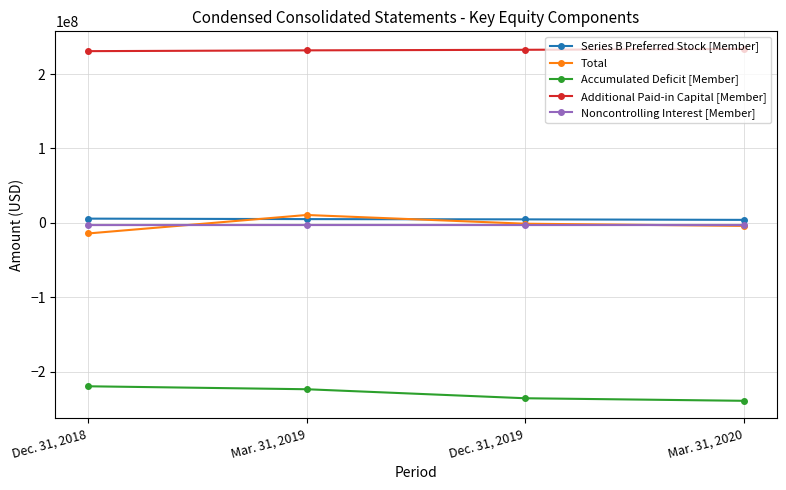

At how many categories does at least one series exceed 175931246?

4